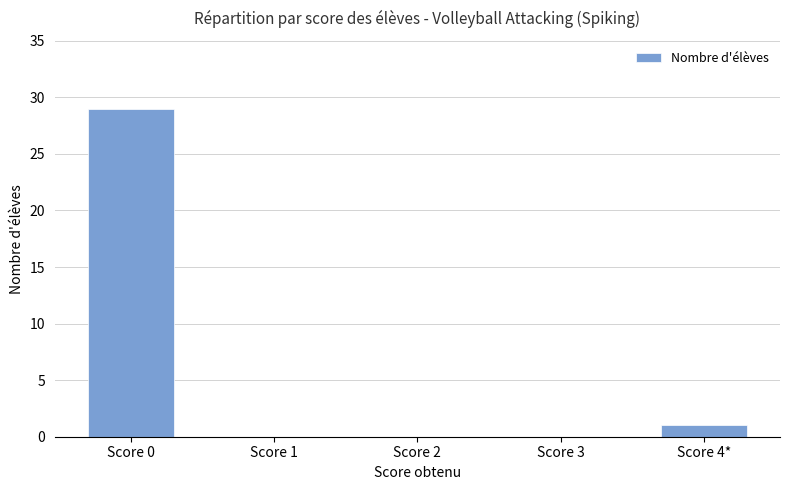

What is the maximum value shown in the chart?

29